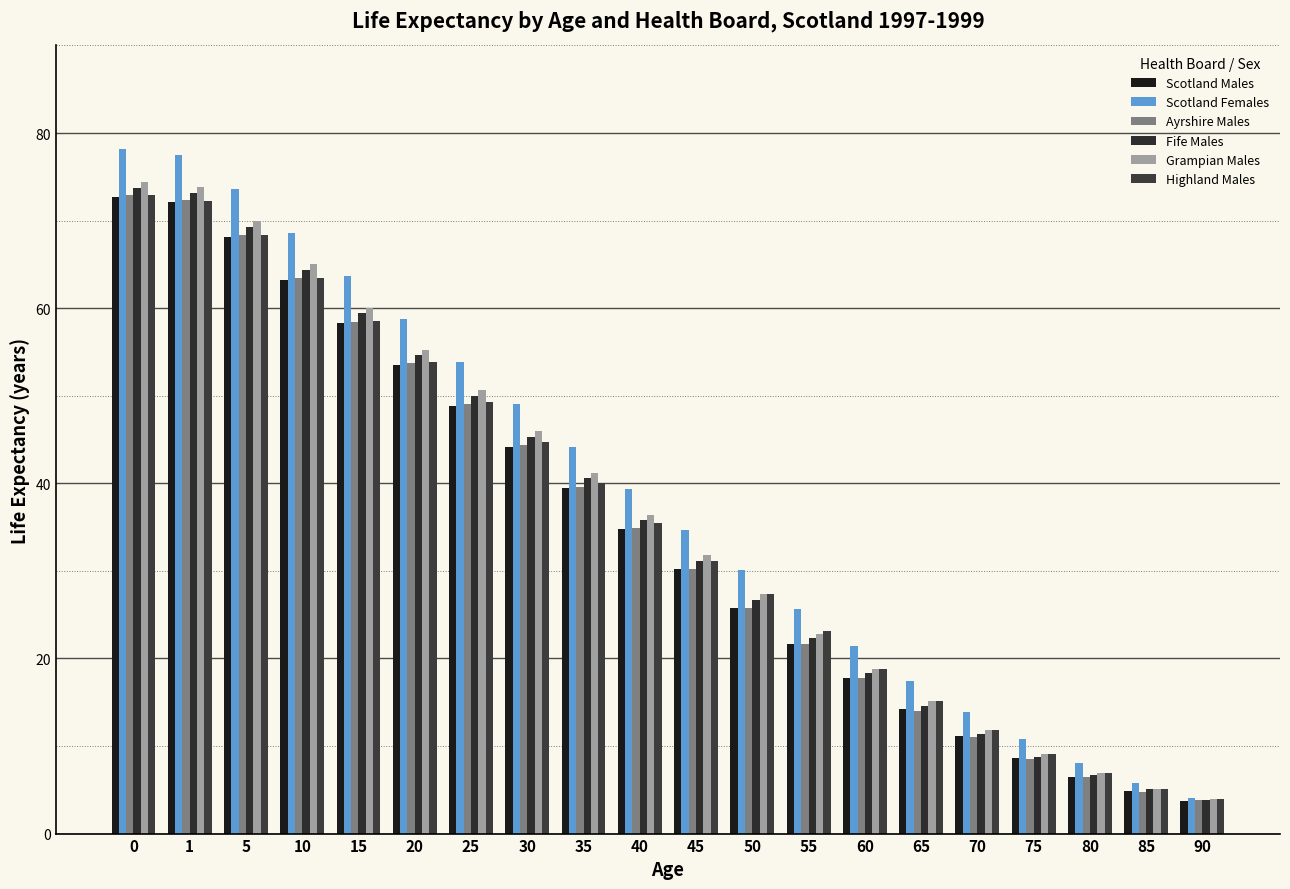

Which series has the widest spread of values?

Scotland Females